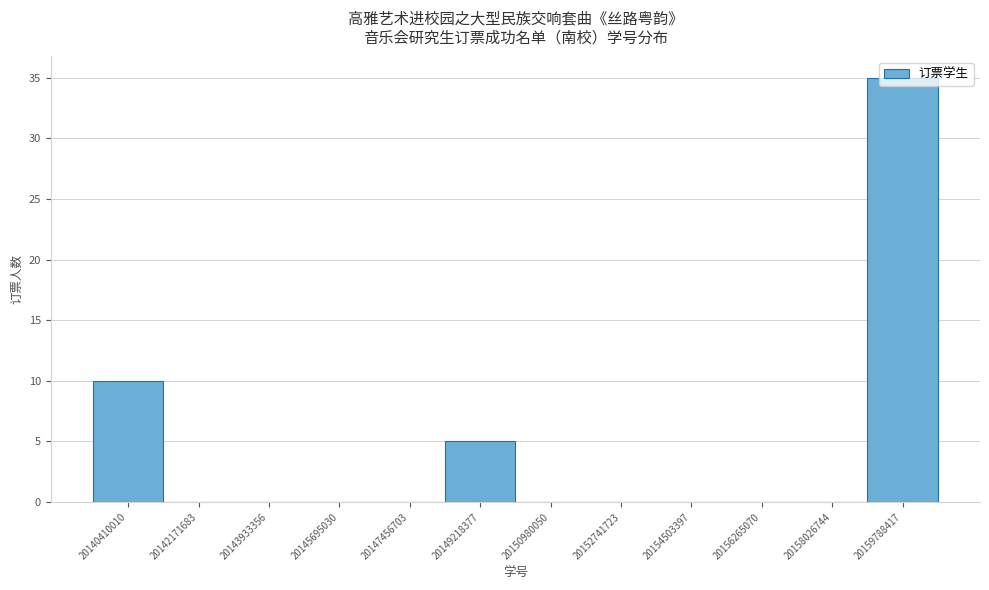

At which label is the value closest to 17?

20140410010